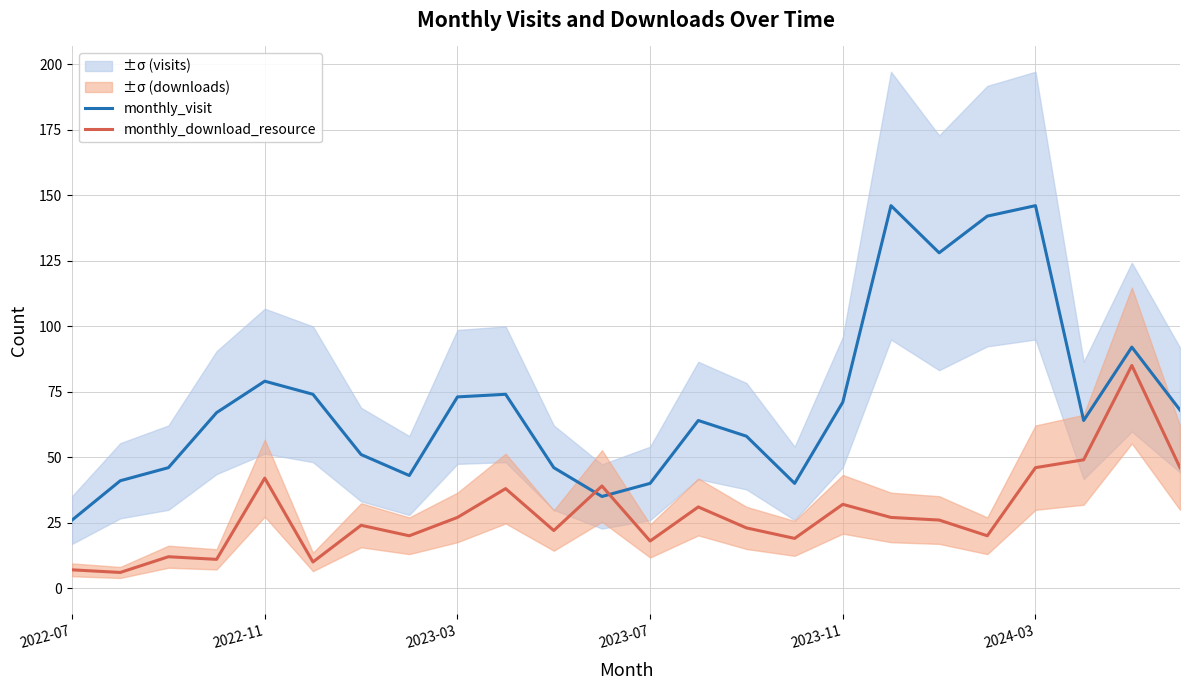

How many lines are shown in the chart?

2